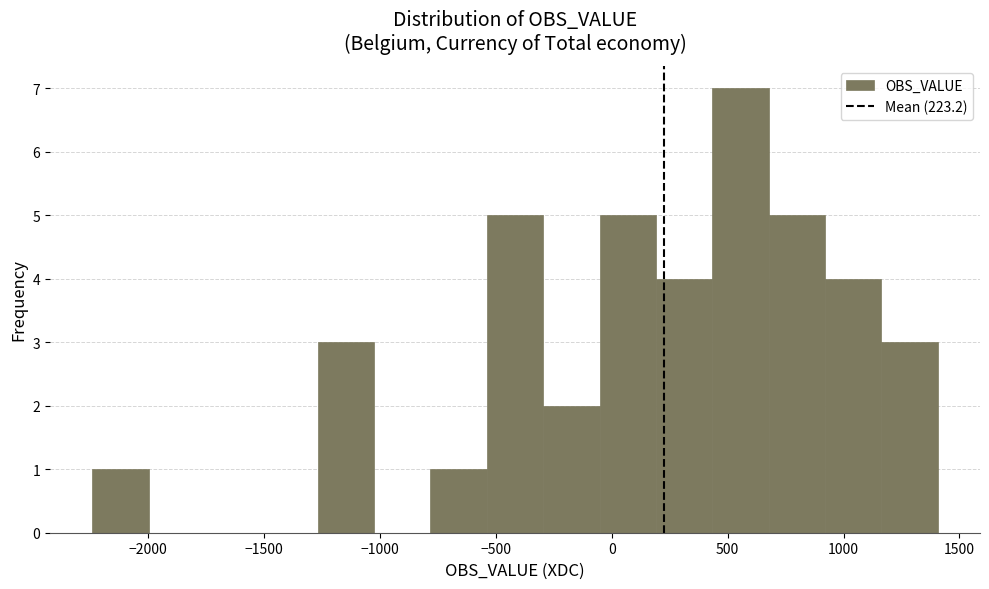

Reading left to right, list every bar in this chart as the range it spans on the x-axis followed by its height. Neither the bar edges nor the heights are printed on the chart, so give them approximately, as read against the axes.

-2250 to -2000: 1
-2000 to -1750: 0
-1750 to -1500: 0
-1500 to -1250: 0
-1250 to -1050: 3
-1050 to -800: 0
-800 to -550: 1
-550 to -300: 5
-300 to -50: 2
-50 to 200: 5
200 to 450: 4
450 to 700: 7
700 to 900: 5
900 to 1150: 4
1150 to 1400: 3